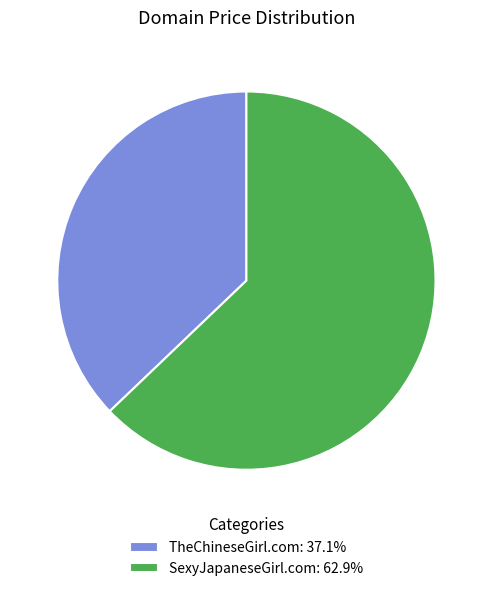

The SexyJapaneseGirl.com slice represents 55% of the pie. True or false?

False